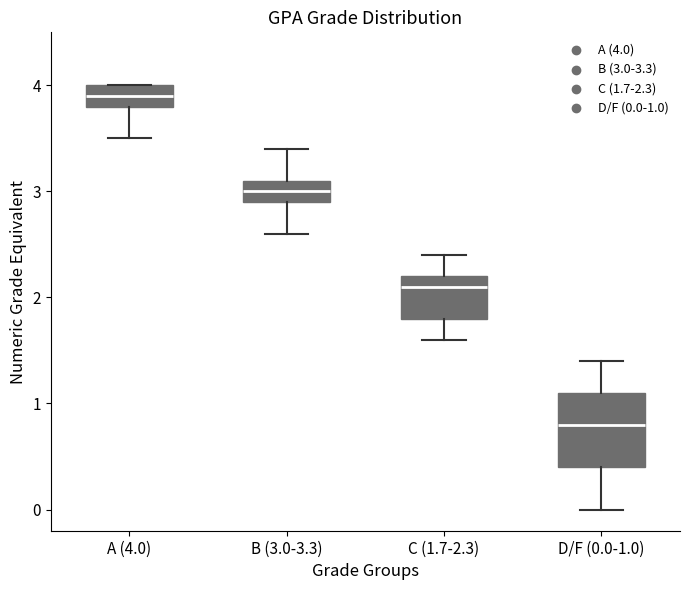

Which box is the tallest, from its lower edge to its upper edge?

D/F (0.0-1.0)